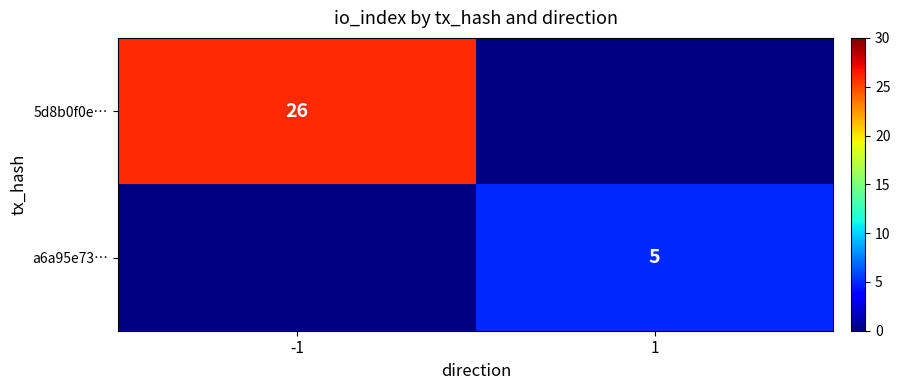

Is the value of 5d8b0f0e… at -1 greater than the value of a6a95e73… at 1?

Yes